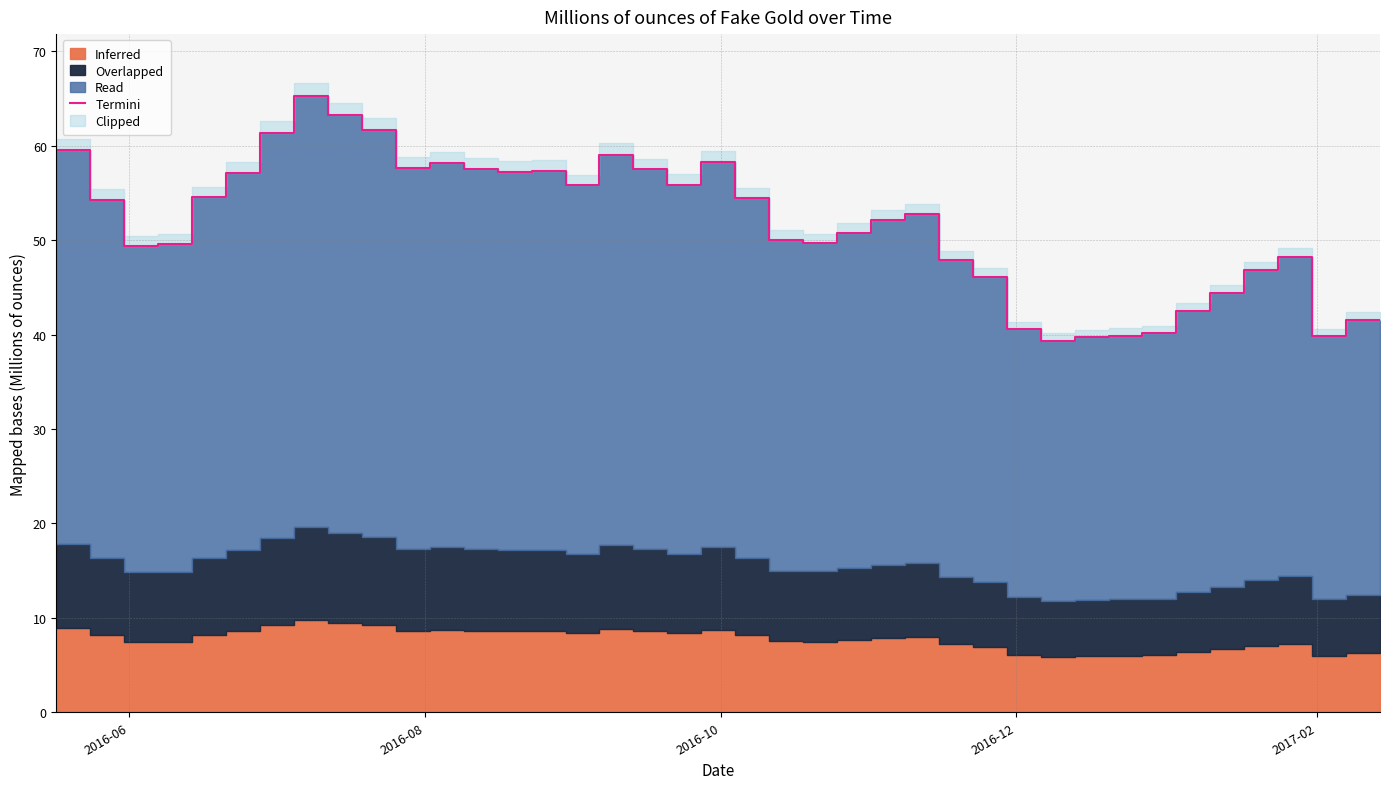

True or false: there are more than 1 points higher than both neighbors.

True